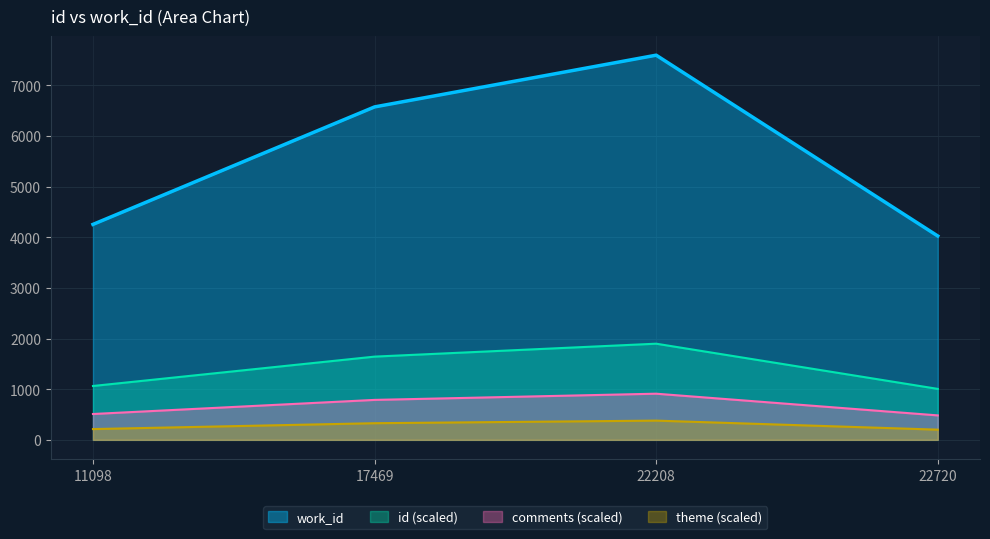

True or false: theme (scaled) and work_id cross at least once.

False